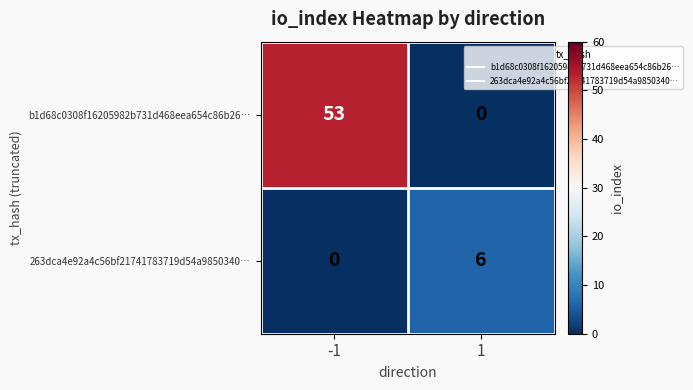

List the series in order of their peak value, lowest first.

263dca4e92a4c56bf21741783719d54a9850340…, b1d68c0308f16205982b731d468eea654c86b26…